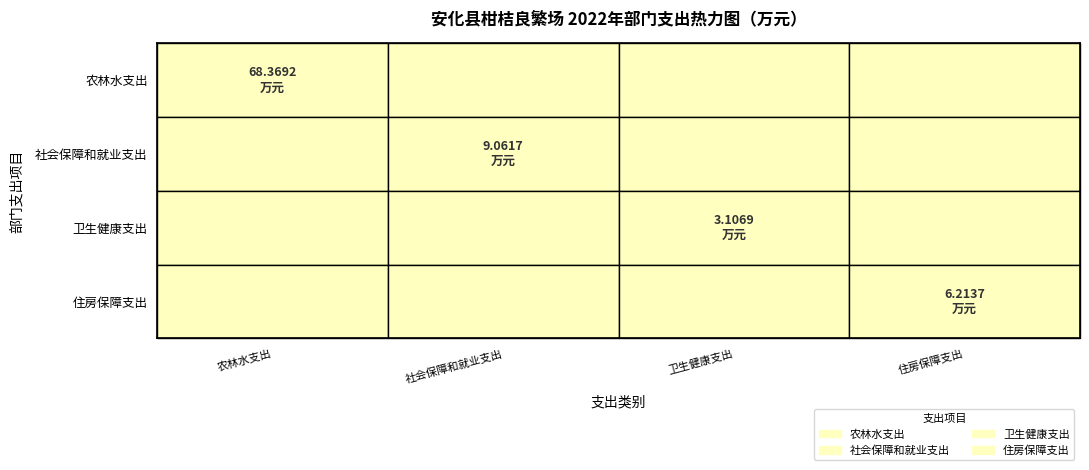

Reading left to right, what are all the values shown in this chart?

农林水支出: 农林水支出=68.4	社会保障和就业支出=0.0	卫生健康支出=0.0	住房保障支出=0.0
社会保障和就业支出: 农林水支出=0.0	社会保障和就业支出=9.1	卫生健康支出=0.0	住房保障支出=0.0
卫生健康支出: 农林水支出=0.0	社会保障和就业支出=0.0	卫生健康支出=3.1	住房保障支出=0.0
住房保障支出: 农林水支出=0.0	社会保障和就业支出=0.0	卫生健康支出=0.0	住房保障支出=6.2